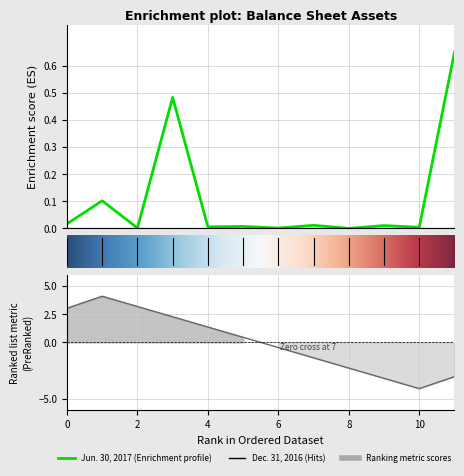

What is the difference between the maximum and minimum values?

0.7